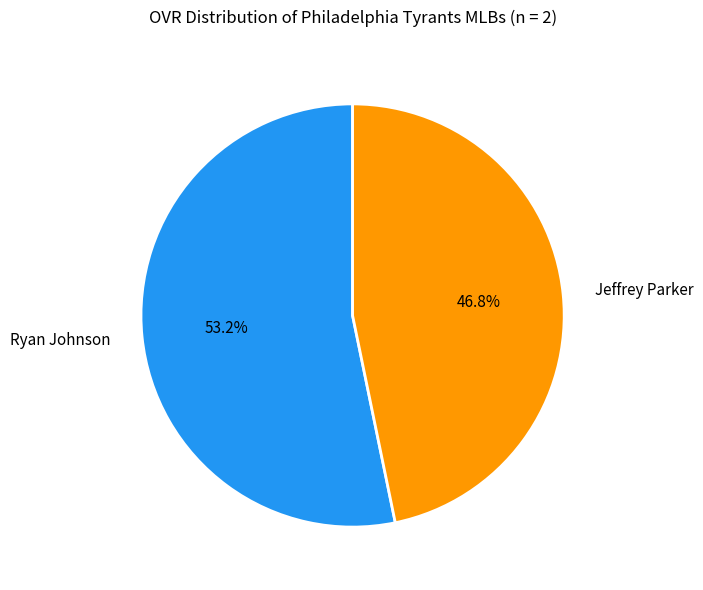

What is the ratio of the value at Jeffrey Parker to the value at Ryan Johnson?

0.9